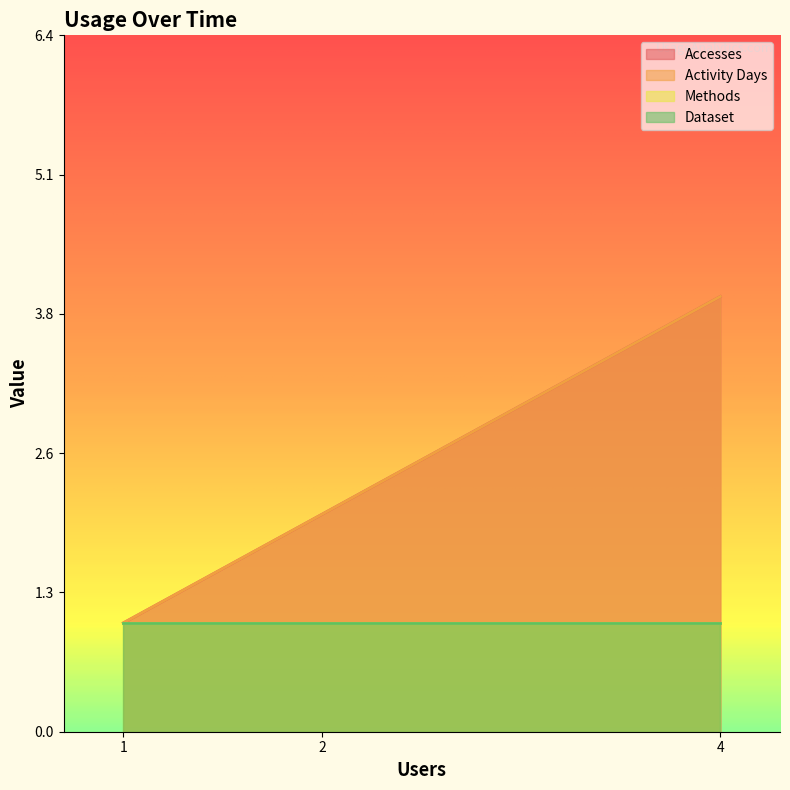

What value does the Activity Days series have at 2?

2